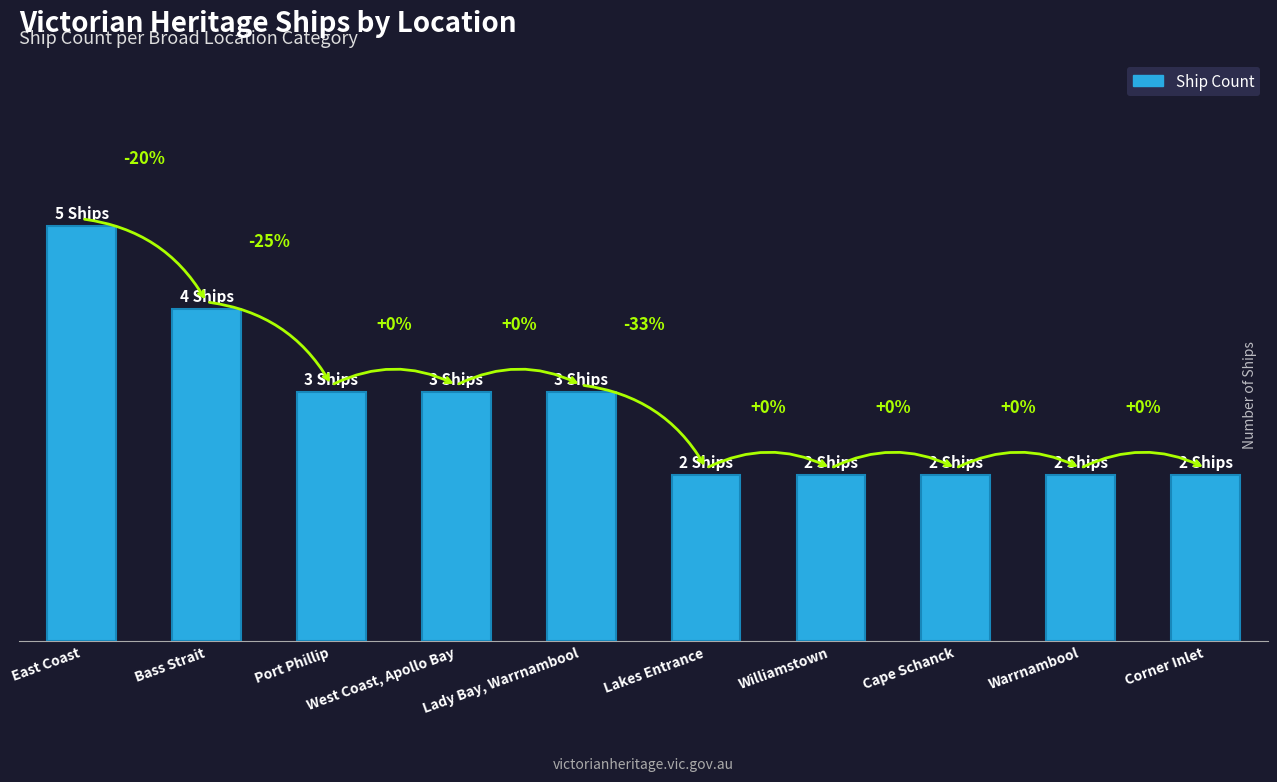

True or false: the data shows 2 at Williamstown.

True